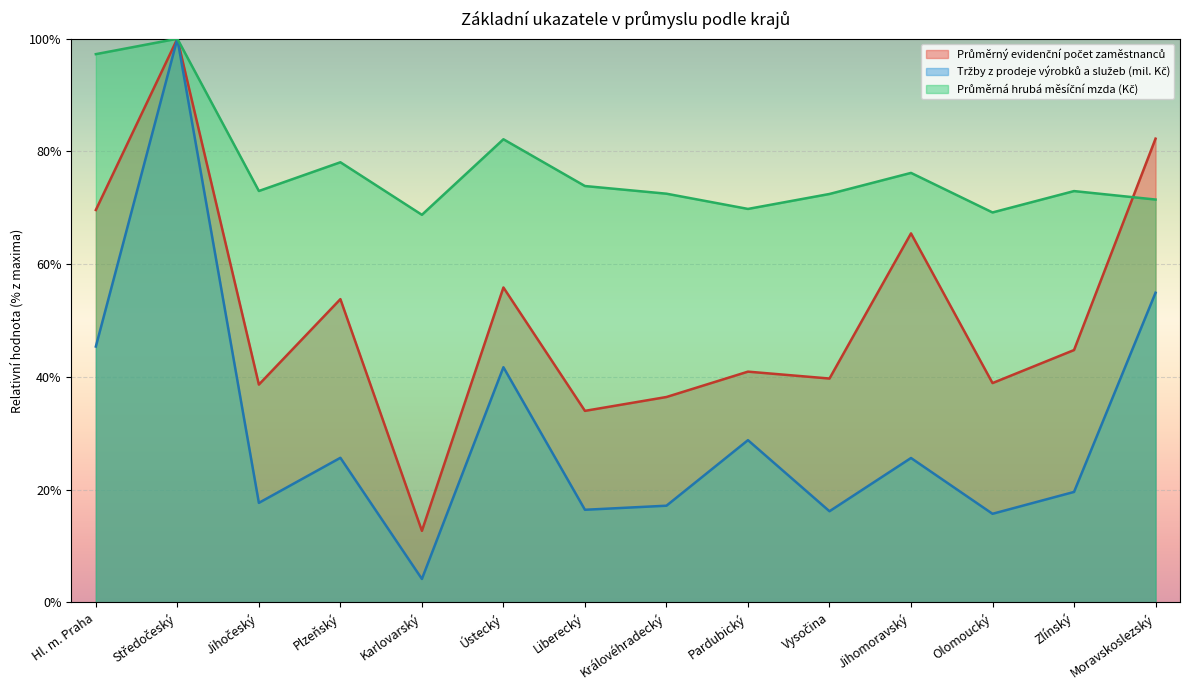

List the labels in order of Průměrný evidenční počet zaměstnanců value, largest first.

Středočeský, Moravskoslezský, Hl. m. Praha, Jihomoravský, Ústecký, Plzeňský, Zlínský, Pardubický, Vysočina, Olomoucký, Jihočeský, Královéhradecký, Liberecký, Karlovarský